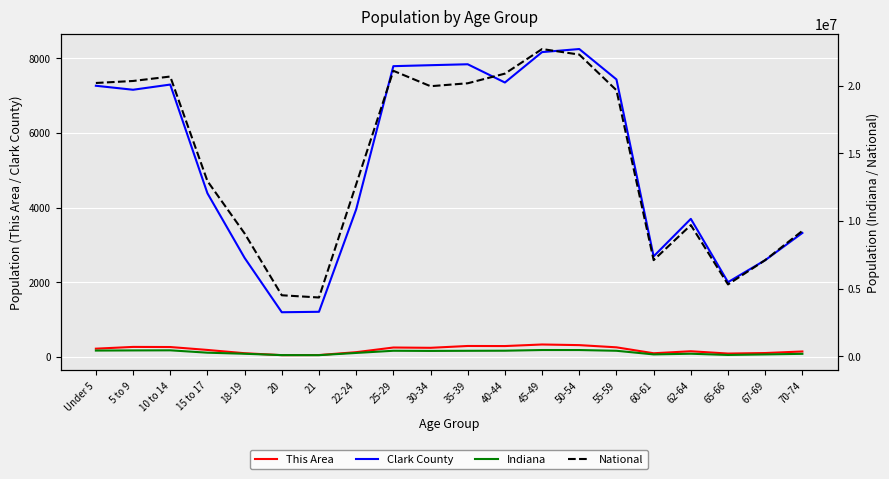

The Clark County series shows 2654 at 18-19. True or false?

True